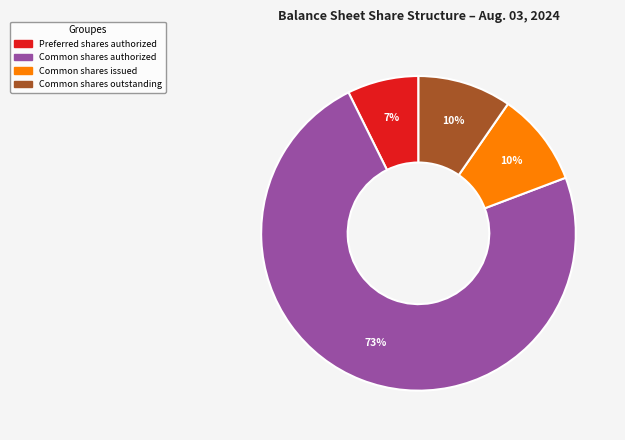

Does any single category account for the majority?

Yes